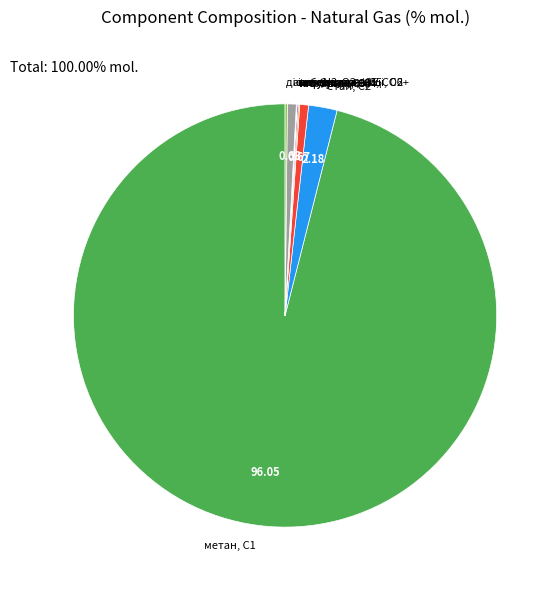

Does any single category account for the majority?

Yes